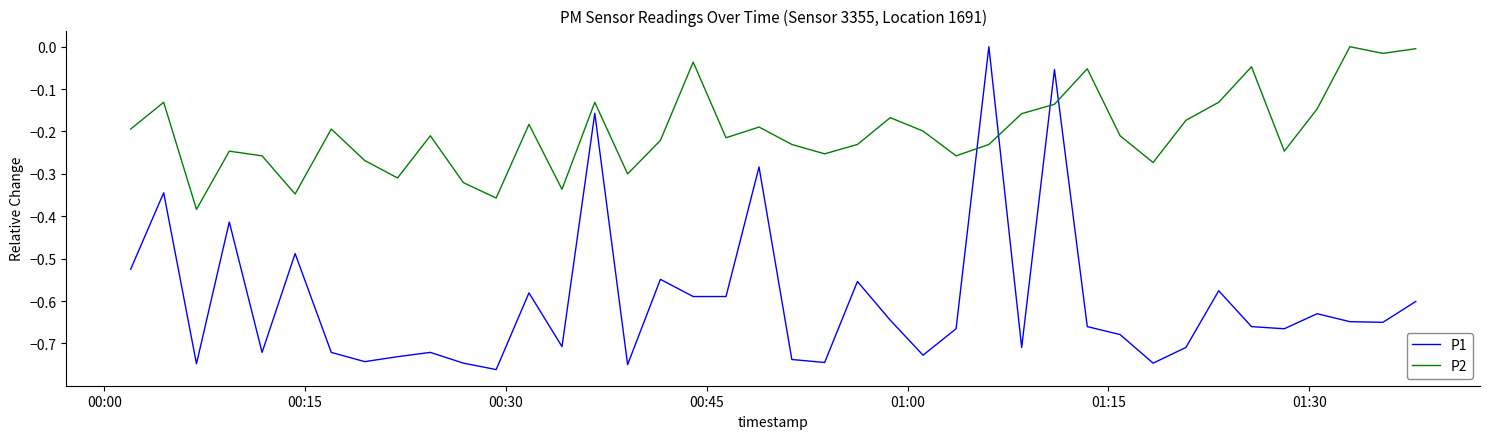

True or false: P2 and P1 cross at least once.

True